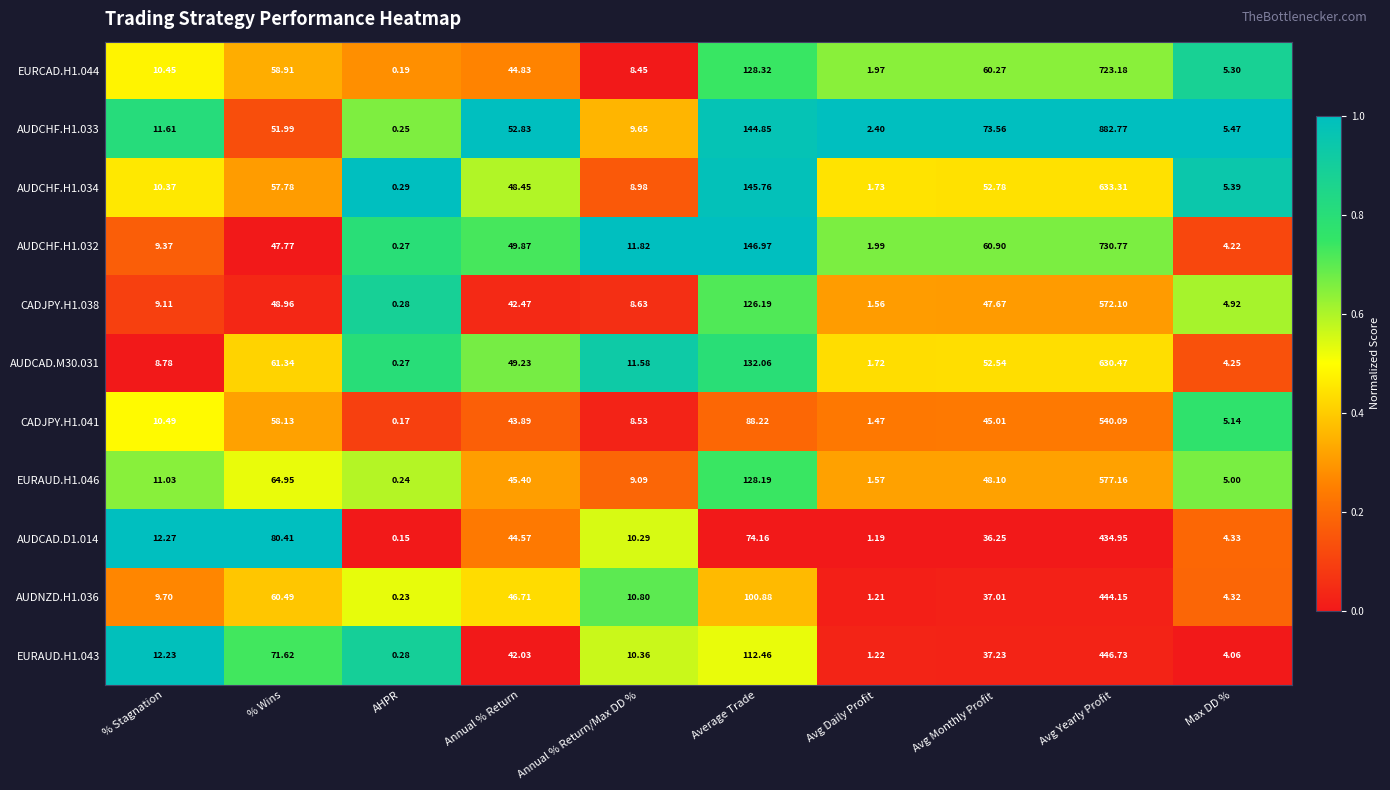

Rank the categories by AUDCHF.H1.033 value from lowest to highest.

AHPR, Avg Daily Profit, Max DD %, Annual % Return/Max DD %, % Stagnation, % Wins, Annual % Return, Avg Monthly Profit, Average Trade, Avg Yearly Profit